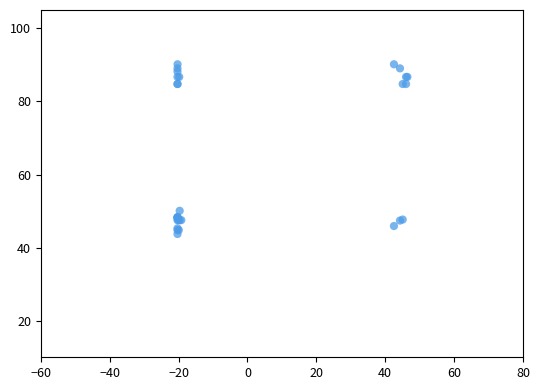

What Y value in the scatter plot is closest to 66?

50.1